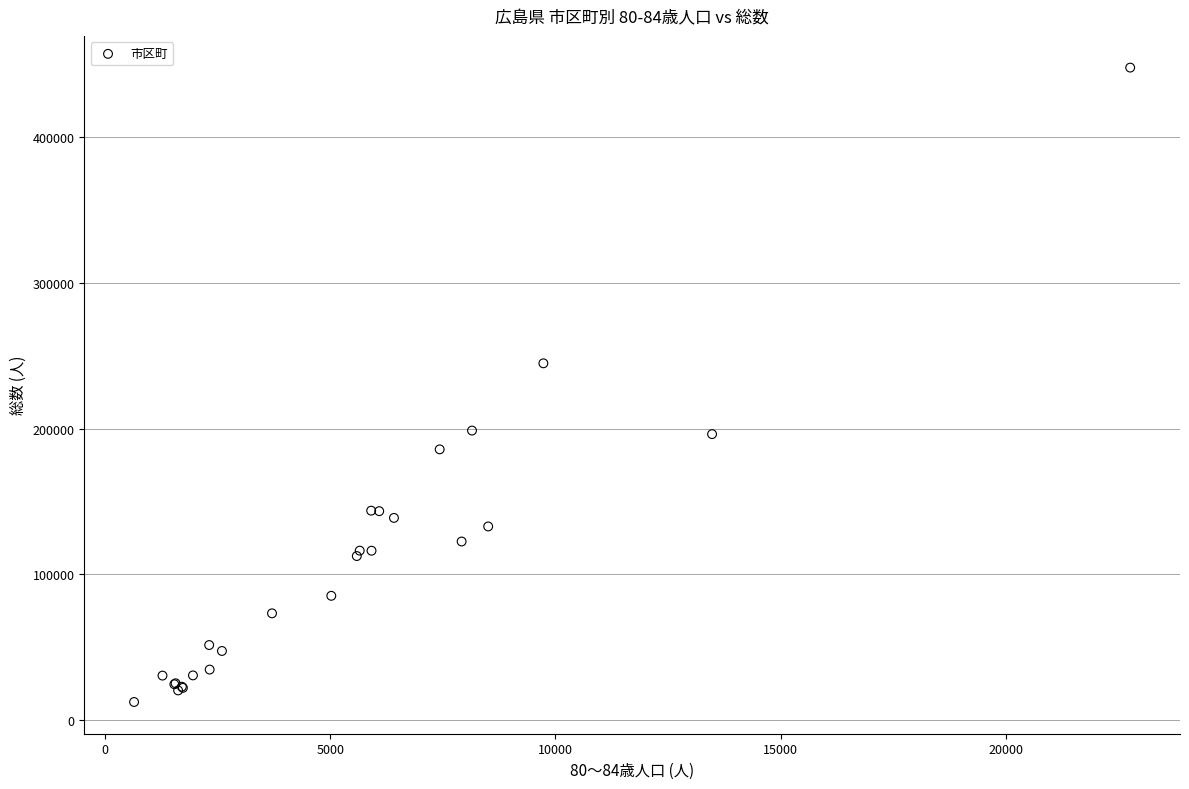

What Y value in the scatter plot is closest to 230036?

244805.0